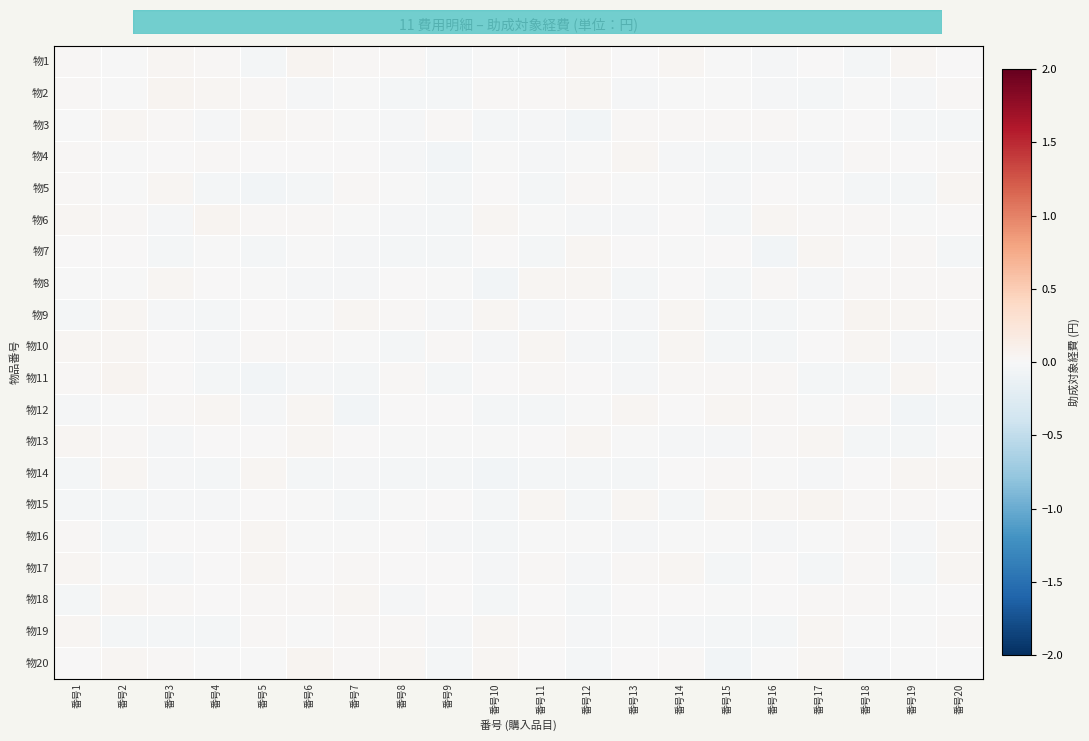

Reading left to right, what are all the values shown in this chart?

物1: 番号1=0.0	番号2=-0.0	番号3=0.0	番号4=0.0	番号5=-0.0	番号6=0.0	番号7=0.0	番号8=0.0	番号9=-0.0	番号10=-0.0	番号11=-0.0	番号12=0.0	番号13=0.0	番号14=0.0	番号15=-0.0	番号16=-0.0	番号17=0.0	番号18=-0.0	番号19=0.0	番号20=0.0
物2: 番号1=0.0	番号2=-0.0	番号3=0.0	番号4=0.0	番号5=0.0	番号6=-0.0	番号7=-0.0	番号8=-0.0	番号9=-0.0	番号10=0.0	番号11=0.0	番号12=0.0	番号13=-0.0	番号14=-0.0	番号15=-0.0	番号16=-0.0	番号17=-0.0	番号18=-0.0	番号19=-0.0	番号20=0.0
物3: 番号1=-0.0	番号2=0.0	番号3=0.0	番号4=-0.0	番号5=0.0	番号6=0.0	番号7=-0.0	番号8=-0.0	番号9=0.0	番号10=-0.0	番号11=-0.0	番号12=-0.0	番号13=0.0	番号14=0.0	番号15=0.0	番号16=0.0	番号17=-0.0	番号18=0.0	番号19=-0.0	番号20=-0.0
物4: 番号1=0.0	番号2=-0.0	番号3=0.0	番号4=0.0	番号5=0.0	番号6=0.0	番号7=0.0	番号8=-0.0	番号9=-0.0	番号10=-0.0	番号11=-0.0	番号12=-0.0	番号13=0.0	番号14=-0.0	番号15=-0.0	番号16=-0.0	番号17=-0.0	番号18=0.0	番号19=0.0	番号20=0.0
物5: 番号1=0.0	番号2=-0.0	番号3=0.0	番号4=-0.0	番号5=-0.0	番号6=-0.0	番号7=0.0	番号8=-0.0	番号9=-0.0	番号10=0.0	番号11=-0.0	番号12=0.0	番号13=-0.0	番号14=-0.0	番号15=-0.0	番号16=0.0	番号17=-0.0	番号18=-0.0	番号19=-0.0	番号20=0.0
物6: 番号1=0.0	番号2=0.0	番号3=-0.0	番号4=0.0	番号5=0.0	番号6=0.0	番号7=-0.0	番号8=-0.0	番号9=-0.0	番号10=0.0	番号11=-0.0	番号12=-0.0	番号13=-0.0	番号14=0.0	番号15=-0.0	番号16=0.0	番号17=0.0	番号18=0.0	番号19=-0.0	番号20=0.0
物7: 番号1=0.0	番号2=0.0	番号3=-0.0	番号4=-0.0	番号5=-0.0	番号6=-0.0	番号7=-0.0	番号8=-0.0	番号9=-0.0	番号10=0.0	番号11=-0.0	番号12=0.0	番号13=0.0	番号14=-0.0	番号15=0.0	番号16=-0.0	番号17=0.0	番号18=-0.0	番号19=0.0	番号20=-0.0
物8: 番号1=-0.0	番号2=-0.0	番号3=0.0	番号4=0.0	番号5=-0.0	番号6=-0.0	番号7=-0.0	番号8=0.0	番号9=-0.0	番号10=-0.0	番号11=0.0	番号12=0.0	番号13=-0.0	番号14=0.0	番号15=-0.0	番号16=0.0	番号17=-0.0	番号18=0.0	番号19=0.0	番号20=0.0
物9: 番号1=-0.0	番号2=0.0	番号3=-0.0	番号4=-0.0	番号5=0.0	番号6=-0.0	番号7=0.0	番号8=0.0	番号9=-0.0	番号10=0.0	番号11=-0.0	番号12=0.0	番号13=-0.0	番号14=0.0	番号15=-0.0	番号16=-0.0	番号17=-0.0	番号18=0.0	番号19=0.0	番号20=0.0
物10: 番号1=0.0	番号2=0.0	番号3=0.0	番号4=-0.0	番号5=0.0	番号6=0.0	番号7=-0.0	番号8=-0.0	番号9=0.0	番号10=-0.0	番号11=0.0	番号12=-0.0	番号13=-0.0	番号14=0.0	番号15=-0.0	番号16=-0.0	番号17=0.0	番号18=0.0	番号19=-0.0	番号20=-0.0
物11: 番号1=0.0	番号2=0.0	番号3=0.0	番号4=-0.0	番号5=-0.0	番号6=-0.0	番号7=-0.0	番号8=0.0	番号9=-0.0	番号10=0.0	番号11=0.0	番号12=0.0	番号13=-0.0	番号14=0.0	番号15=0.0	番号16=0.0	番号17=-0.0	番号18=-0.0	番号19=0.0	番号20=-0.0
物12: 番号1=-0.0	番号2=-0.0	番号3=0.0	番号4=0.0	番号5=-0.0	番号6=0.0	番号7=-0.0	番号8=0.0	番号9=0.0	番号10=-0.0	番号11=-0.0	番号12=-0.0	番号13=0.0	番号14=0.0	番号15=0.0	番号16=0.0	番号17=-0.0	番号18=0.0	番号19=-0.0	番号20=-0.0
物13: 番号1=0.0	番号2=0.0	番号3=-0.0	番号4=0.0	番号5=0.0	番号6=0.0	番号7=0.0	番号8=-0.0	番号9=-0.0	番号10=-0.0	番号11=0.0	番号12=0.0	番号13=-0.0	番号14=-0.0	番号15=-0.0	番号16=0.0	番号17=0.0	番号18=-0.0	番号19=-0.0	番号20=0.0
物14: 番号1=-0.0	番号2=0.0	番号3=-0.0	番号4=-0.0	番号5=0.0	番号6=-0.0	番号7=-0.0	番号8=-0.0	番号9=-0.0	番号10=-0.0	番号11=-0.0	番号12=-0.0	番号13=-0.0	番号14=0.0	番号15=0.0	番号16=-0.0	番号17=-0.0	番号18=0.0	番号19=0.0	番号20=0.0
物15: 番号1=-0.0	番号2=-0.0	番号3=-0.0	番号4=-0.0	番号5=0.0	番号6=-0.0	番号7=-0.0	番号8=-0.0	番号9=0.0	番号10=-0.0	番号11=0.0	番号12=-0.0	番号13=0.0	番号14=-0.0	番号15=0.0	番号16=0.0	番号17=0.0	番号18=0.0	番号19=0.0	番号20=0.0
物16: 番号1=0.0	番号2=-0.0	番号3=0.0	番号4=0.0	番号5=0.0	番号6=-0.0	番号7=-0.0	番号8=0.0	番号9=-0.0	番号10=-0.0	番号11=-0.0	番号12=-0.0	番号13=-0.0	番号14=-0.0	番号15=-0.0	番号16=-0.0	番号17=-0.0	番号18=0.0	番号19=-0.0	番号20=0.0
物17: 番号1=0.0	番号2=-0.0	番号3=-0.0	番号4=0.0	番号5=0.0	番号6=0.0	番号7=0.0	番号8=0.0	番号9=0.0	番号10=-0.0	番号11=0.0	番号12=-0.0	番号13=0.0	番号14=0.0	番号15=-0.0	番号16=0.0	番号17=-0.0	番号18=0.0	番号19=-0.0	番号20=0.0
物18: 番号1=-0.0	番号2=0.0	番号3=0.0	番号4=0.0	番号5=0.0	番号6=0.0	番号7=0.0	番号8=-0.0	番号9=0.0	番号10=-0.0	番号11=0.0	番号12=-0.0	番号13=0.0	番号14=0.0	番号15=-0.0	番号16=0.0	番号17=0.0	番号18=0.0	番号19=-0.0	番号20=0.0
物19: 番号1=0.0	番号2=-0.0	番号3=-0.0	番号4=-0.0	番号5=0.0	番号6=-0.0	番号7=0.0	番号8=0.0	番号9=-0.0	番号10=0.0	番号11=0.0	番号12=-0.0	番号13=-0.0	番号14=-0.0	番号15=-0.0	番号16=-0.0	番号17=0.0	番号18=-0.0	番号19=-0.0	番号20=0.0
物20: 番号1=0.0	番号2=0.0	番号3=0.0	番号4=-0.0	番号5=-0.0	番号6=0.0	番号7=0.0	番号8=0.0	番号9=-0.0	番号10=0.0	番号11=0.0	番号12=-0.0	番号13=0.0	番号14=0.0	番号15=-0.0	番号16=-0.0	番号17=0.0	番号18=-0.0	番号19=-0.0	番号20=-0.0